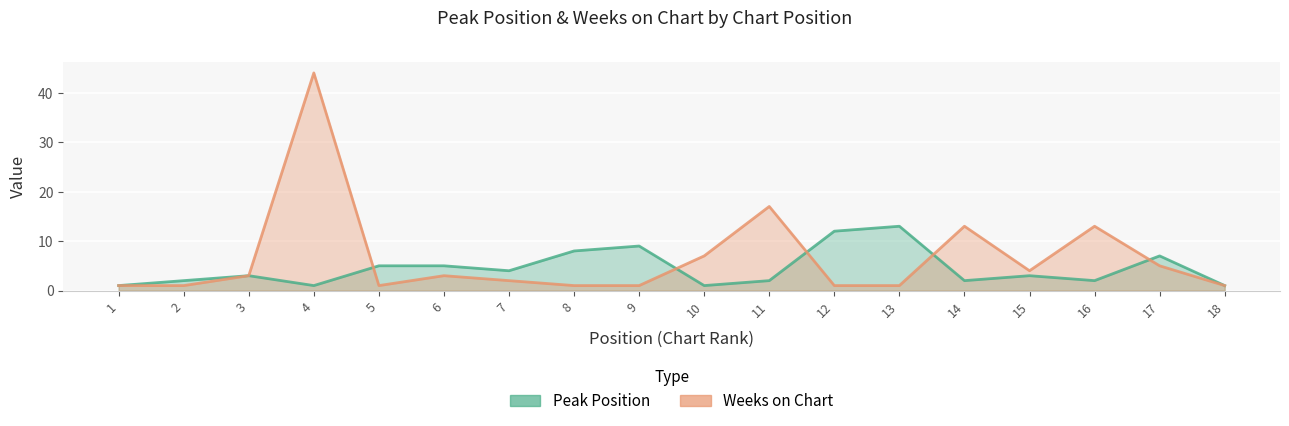

What is the highest value of the Weeks on Chart series?

44